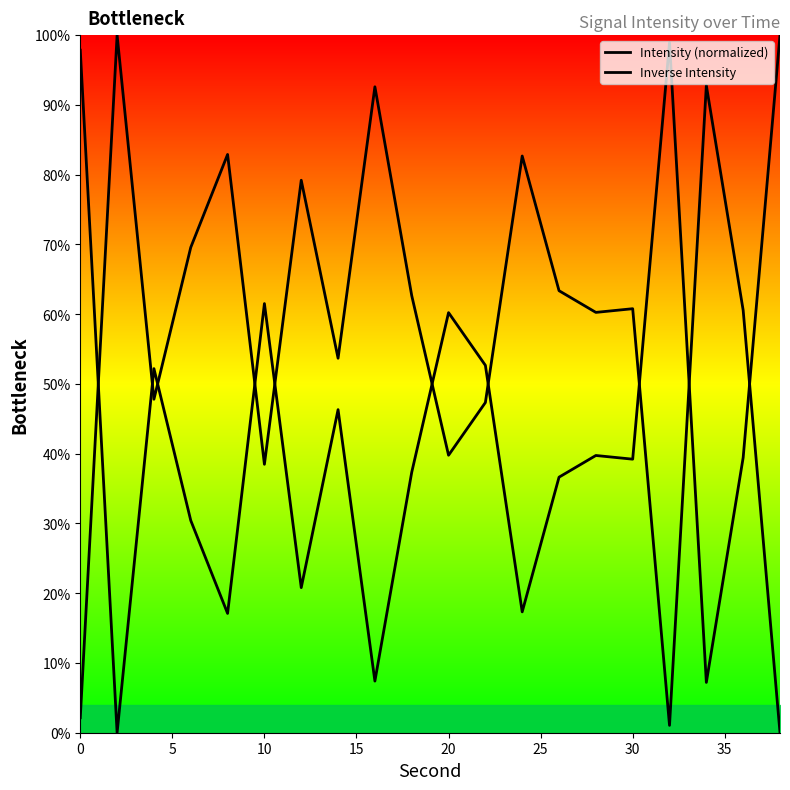

How many lines are shown in the chart?

2